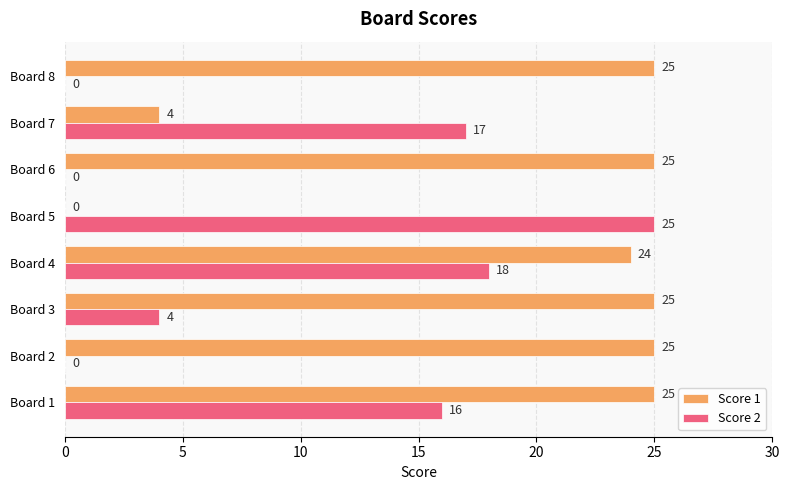

Which series changed the most between Board 3 and Board 6?

Score 2